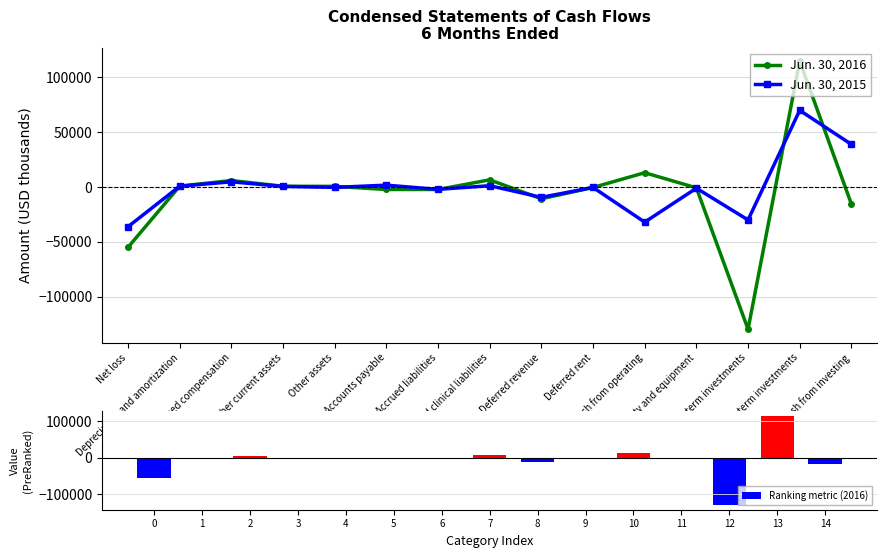

How many values in the Jun. 30, 2015 series are below -273?

7